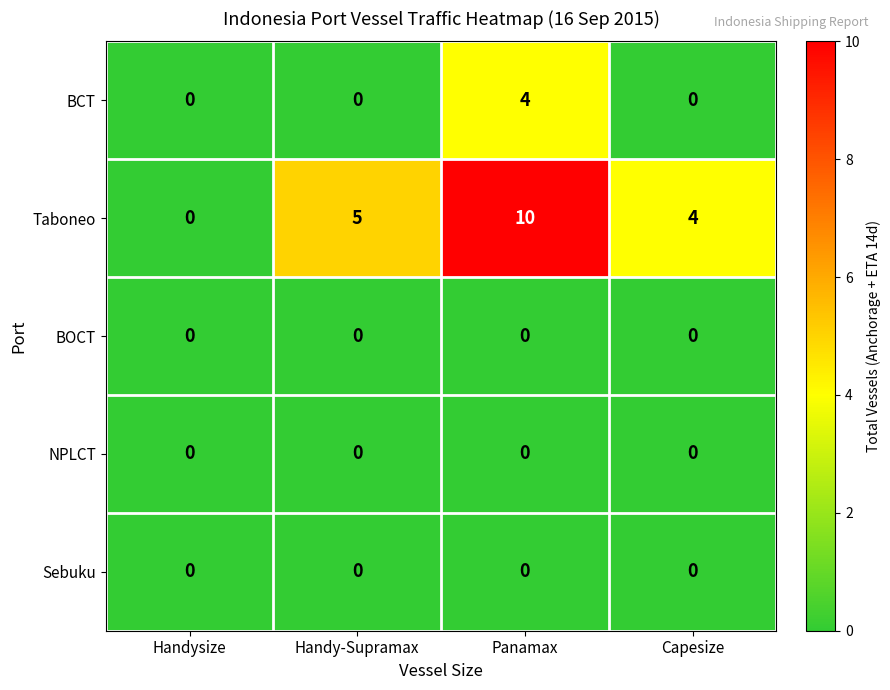

Reading left to right, what are all the values shown in this chart?

BCT: Handysize=0	Handy-Supramax=0	Panamax=4	Capesize=0
Taboneo: Handysize=0	Handy-Supramax=5	Panamax=10	Capesize=4
BOCT: Handysize=0	Handy-Supramax=0	Panamax=0	Capesize=0
NPLCT: Handysize=0	Handy-Supramax=0	Panamax=0	Capesize=0
Sebuku: Handysize=0	Handy-Supramax=0	Panamax=0	Capesize=0